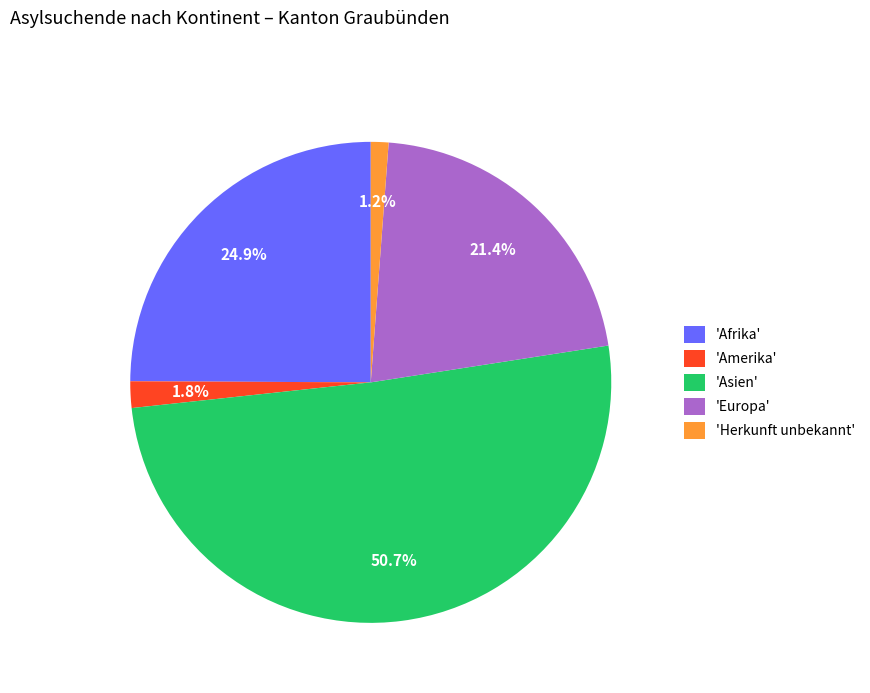

Is there a majority slice in this chart?

Yes